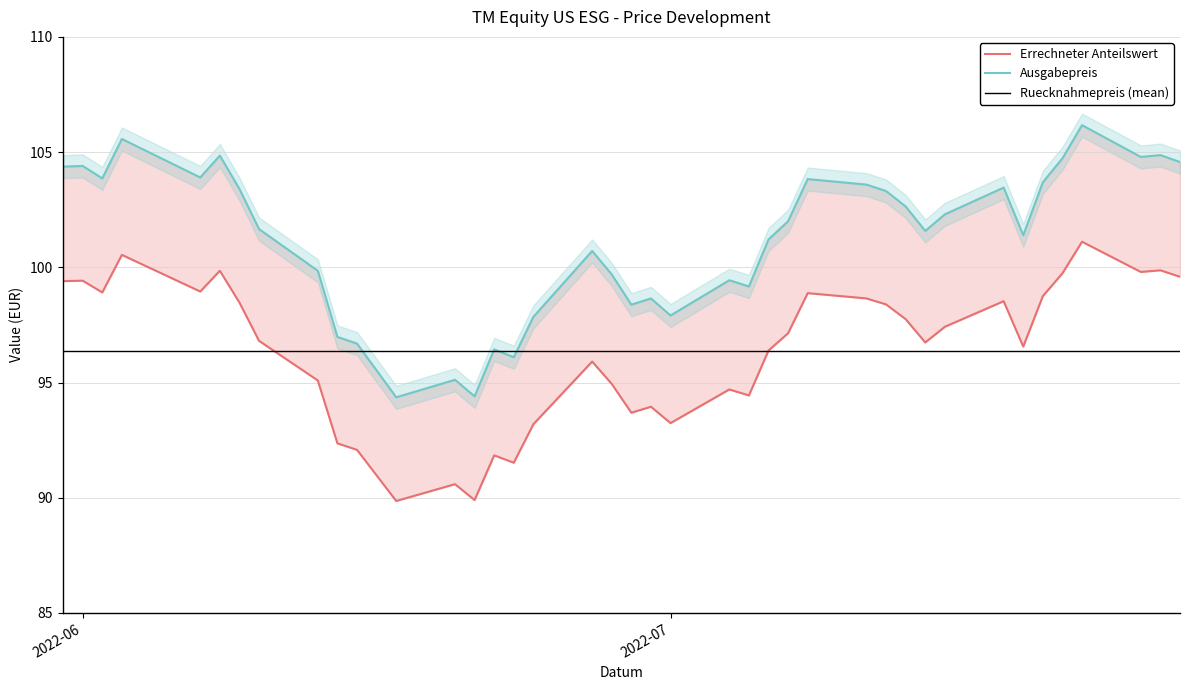

True or false: Errechneter Anteilswert has a value of 63.6 at 2022-07-18.

False